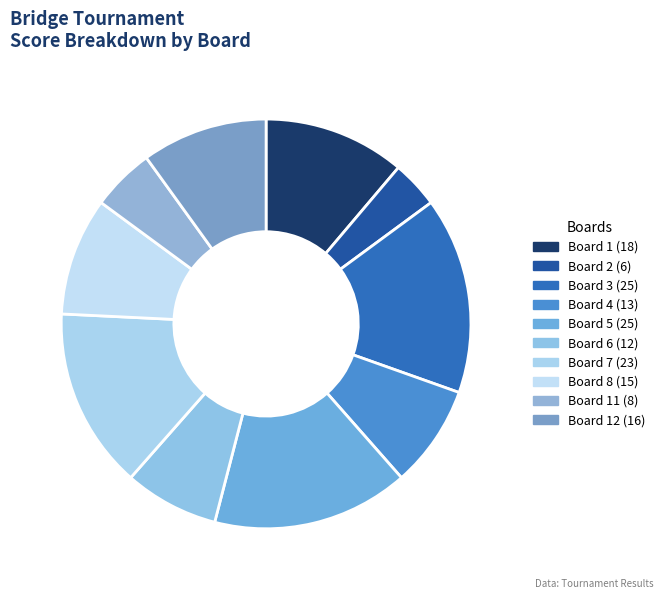

How many slices are in this pie chart?

10